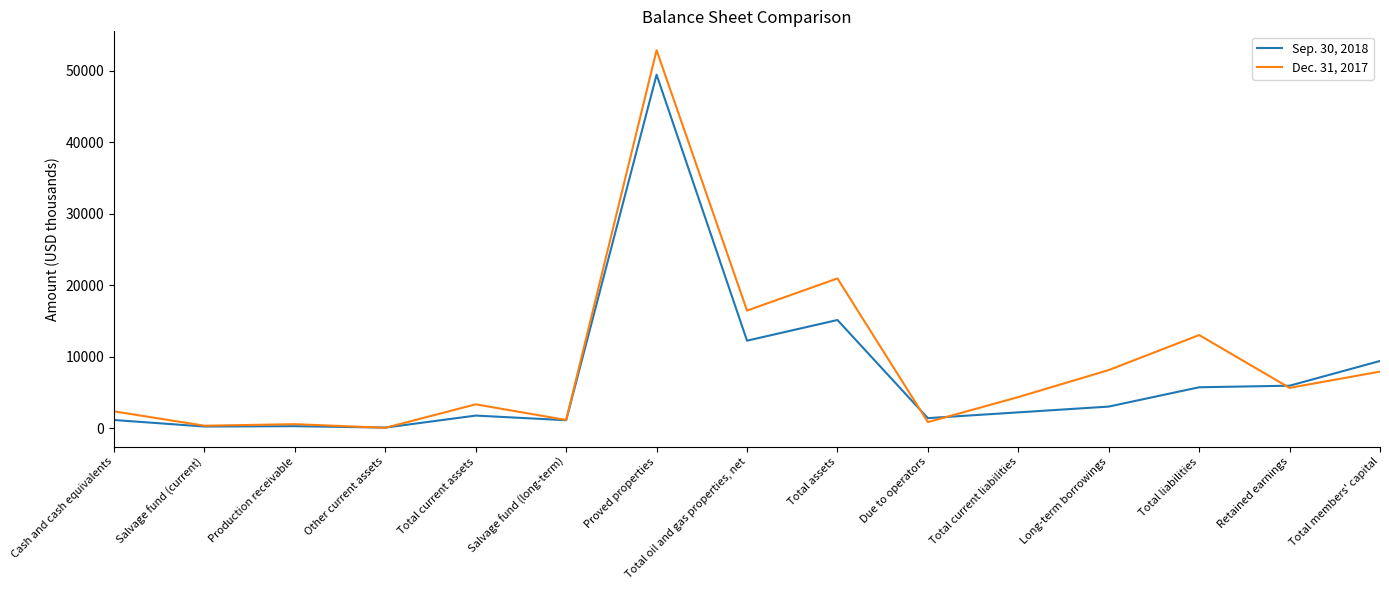

At which label does Dec. 31, 2017 reach its peak?

Proved properties